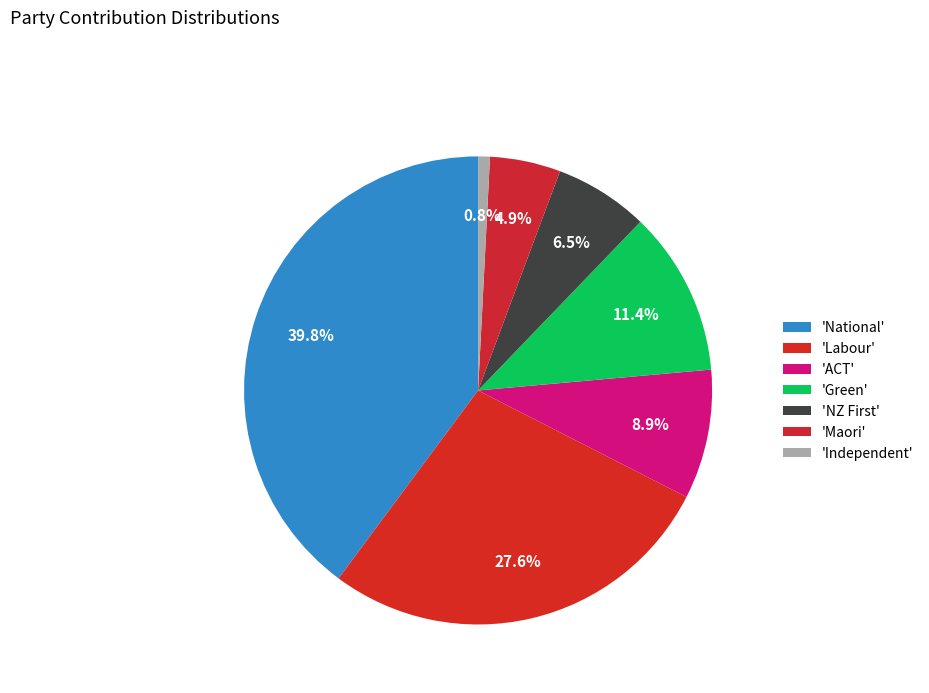

How many segments does this pie chart have?

7